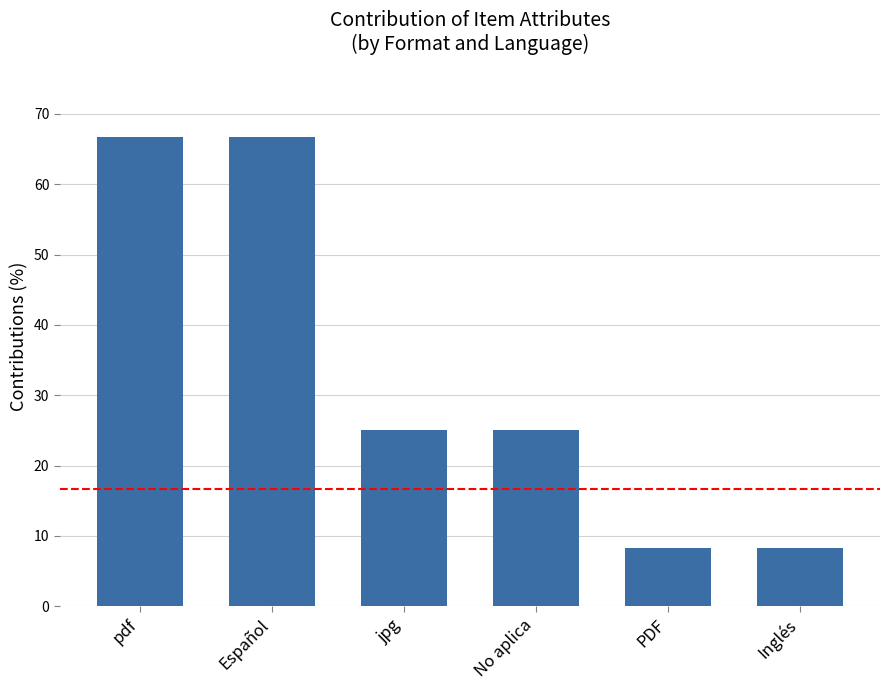

What is the label of the 6th bar from the right?

pdf